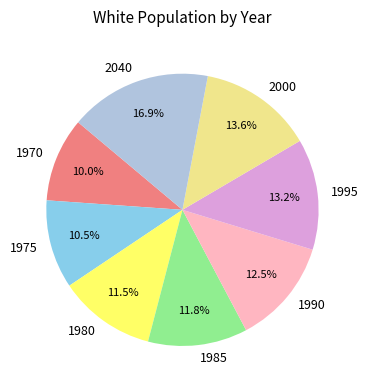

What is the largest slice in the pie chart?

2040